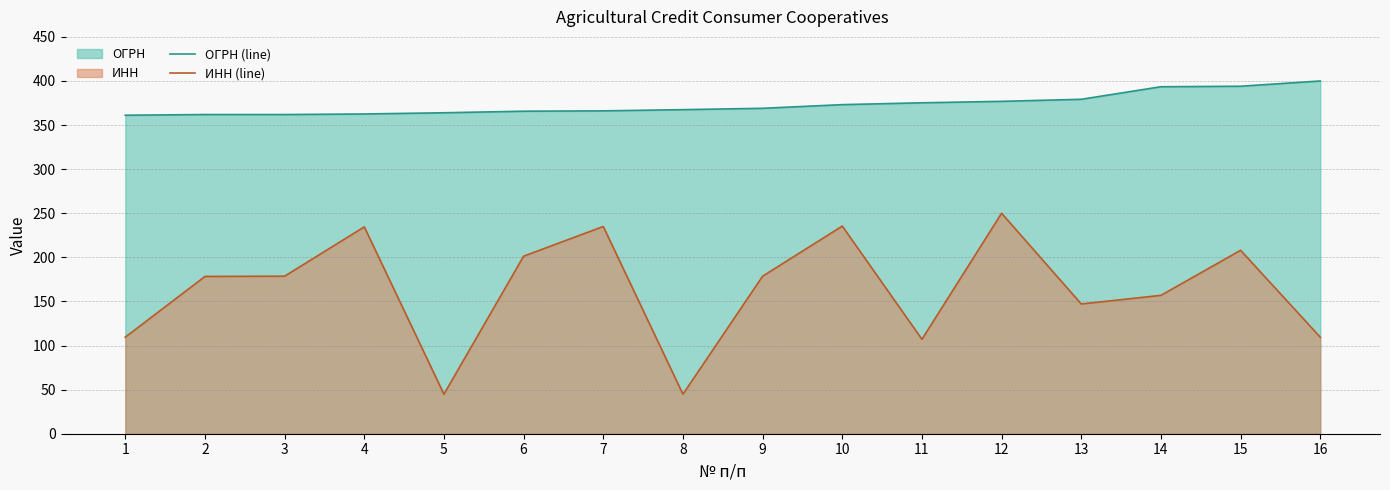

What is the value of the ОГРН (line) point at the 8th from the left?

367.5